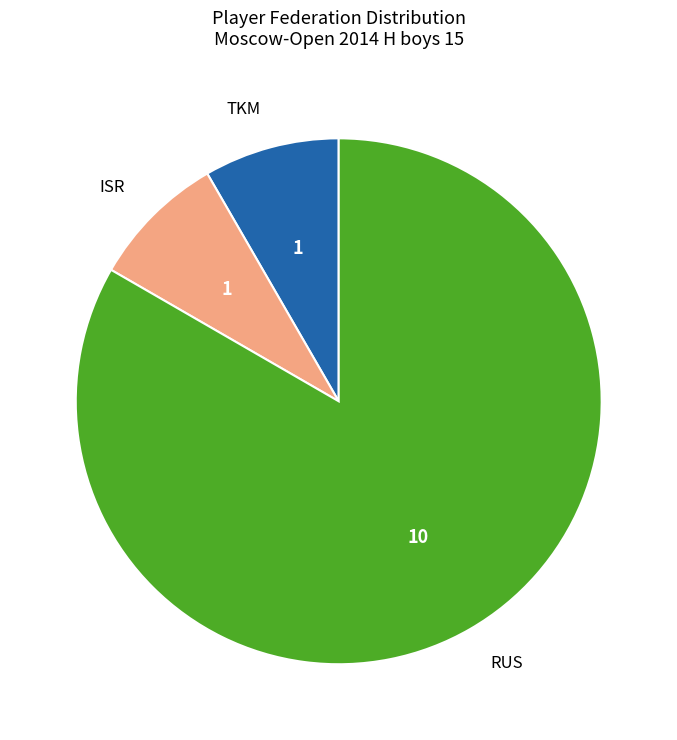

What is the largest slice in the pie chart?

RUS